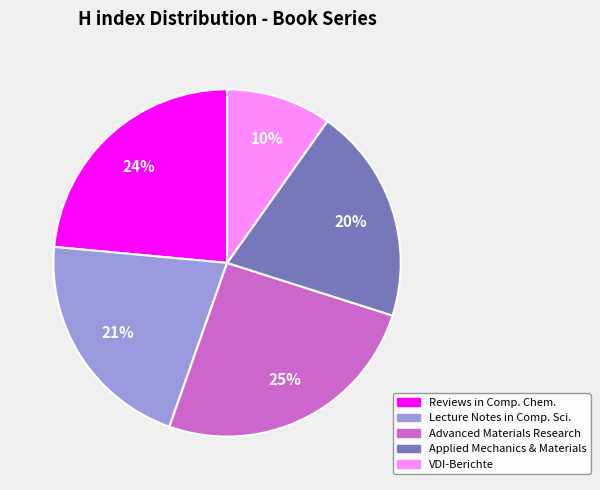

Is there a majority slice in this chart?

No